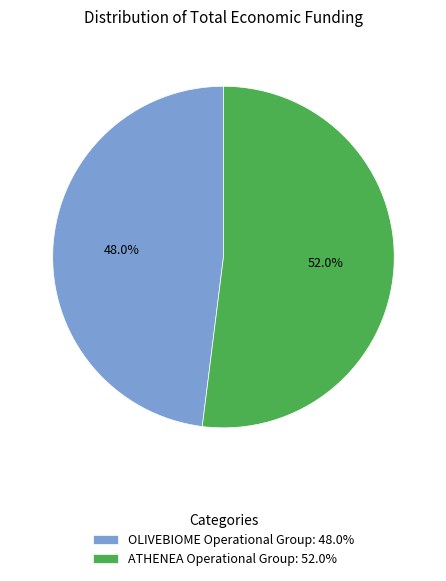

How many segments does this pie chart have?

2